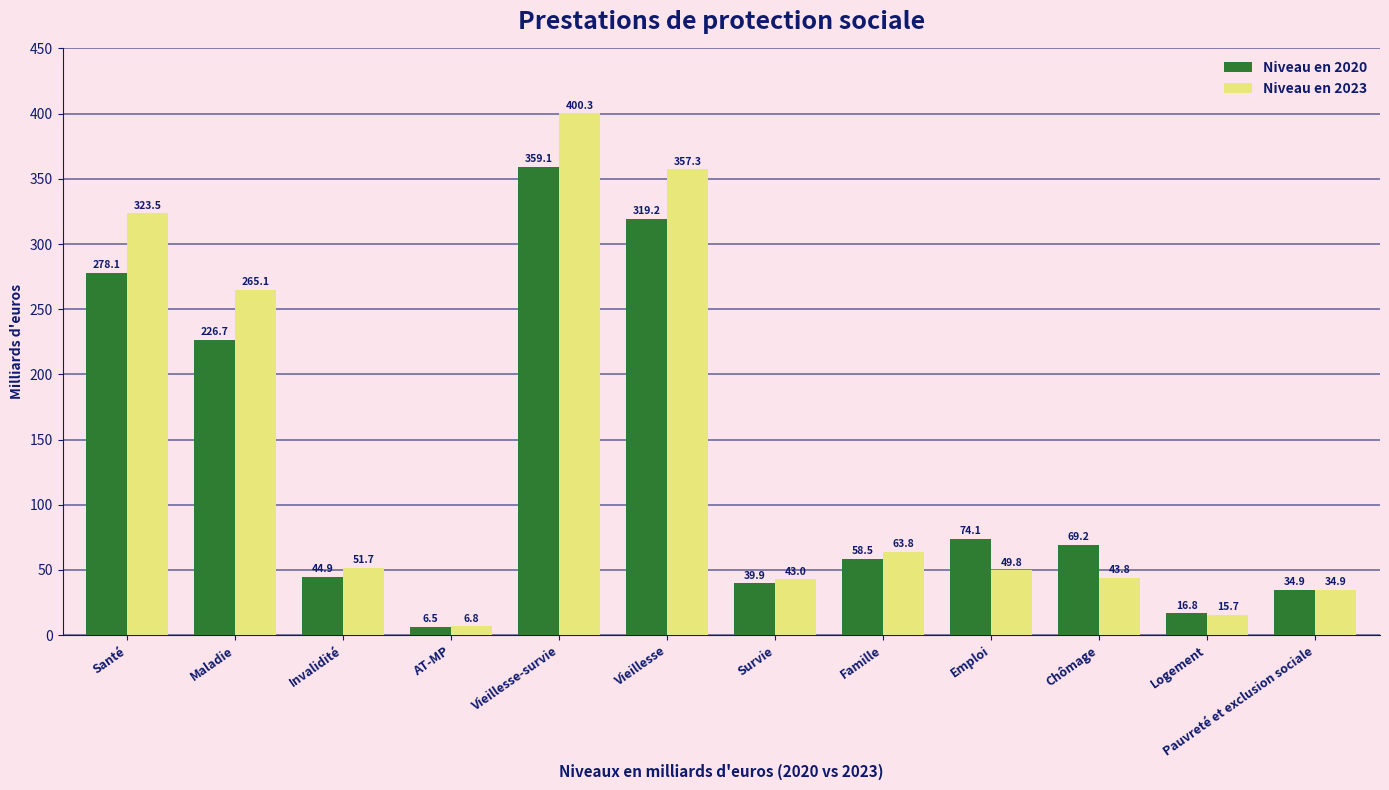

Is it true that Niveau en 2023 equals 323.5 at Santé?

True